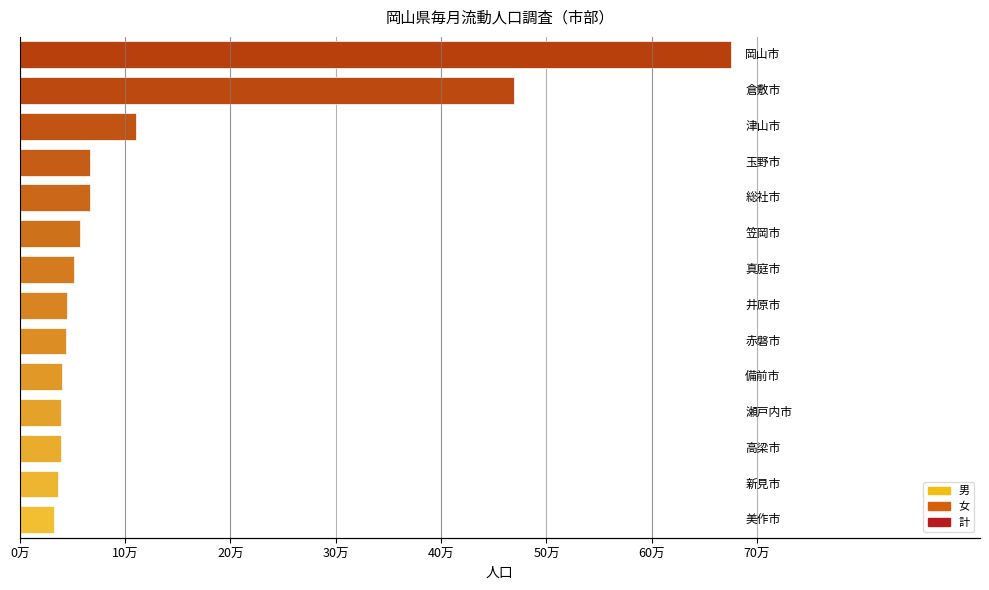

Which series has the largest total across all categories?

男